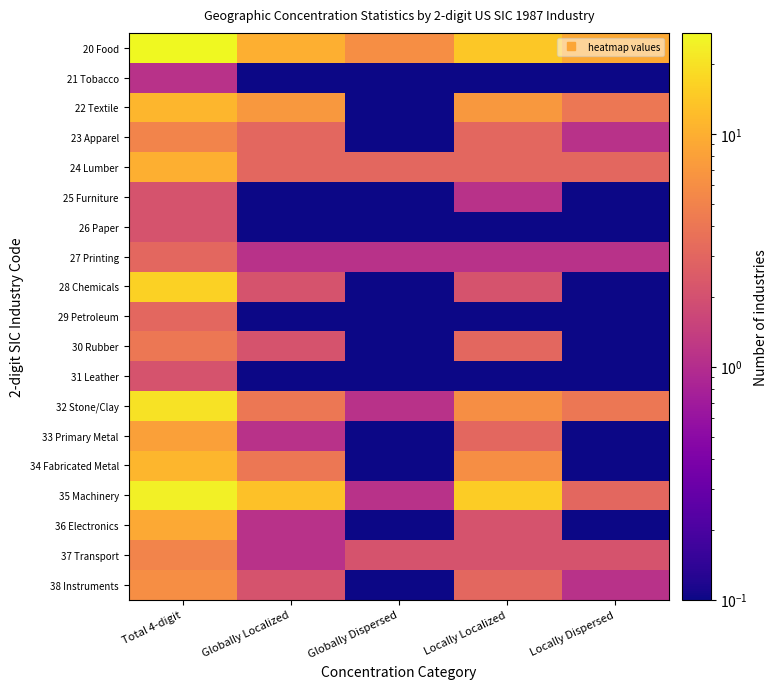

At Globally Dispersed, list the series in order from largest to smallest.

20 Food, 24 Lumber, 37 Transport, 27 Printing, 32 Stone/Clay, 35 Machinery, 21 Tobacco, 22 Textile, 23 Apparel, 25 Furniture, 26 Paper, 28 Chemicals, 29 Petroleum, 30 Rubber, 31 Leather, 33 Primary Metal, 34 Fabricated Metal, 36 Electronics, 38 Instruments